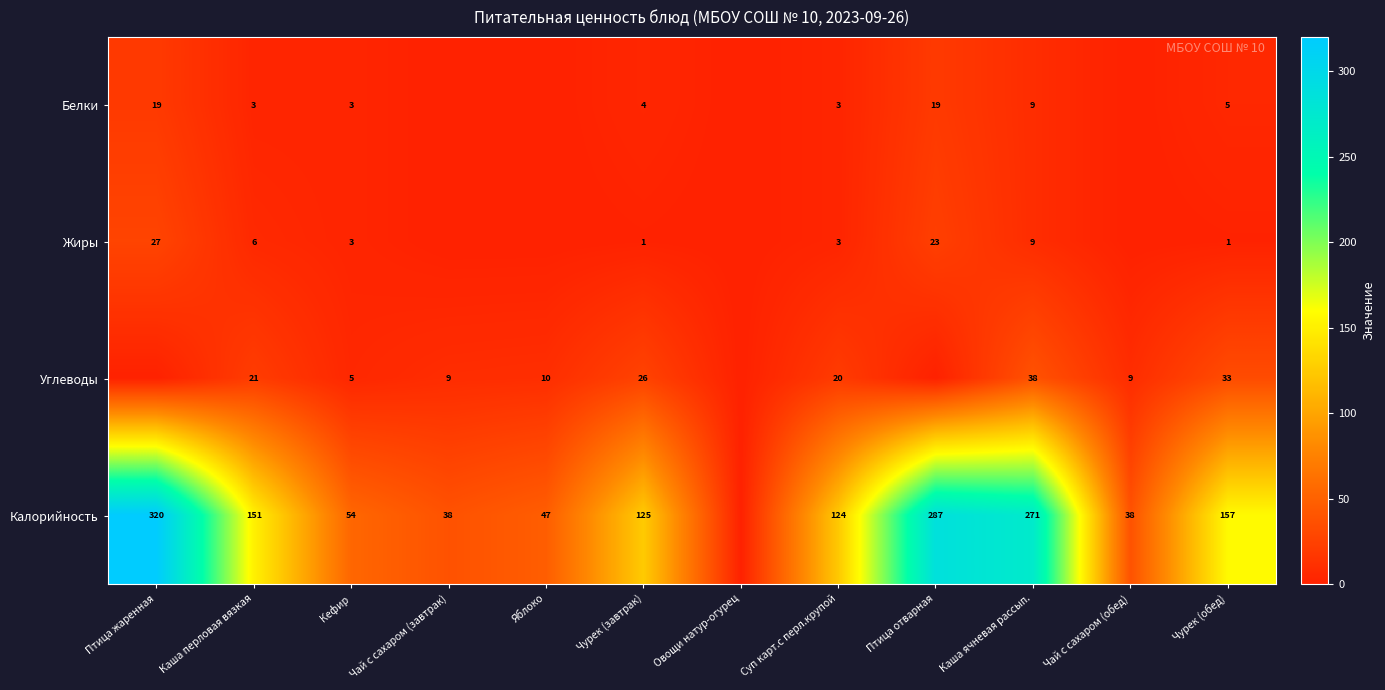

True or false: Калорийность has a value of 57 at Чай с сахаром (завтрак).

False